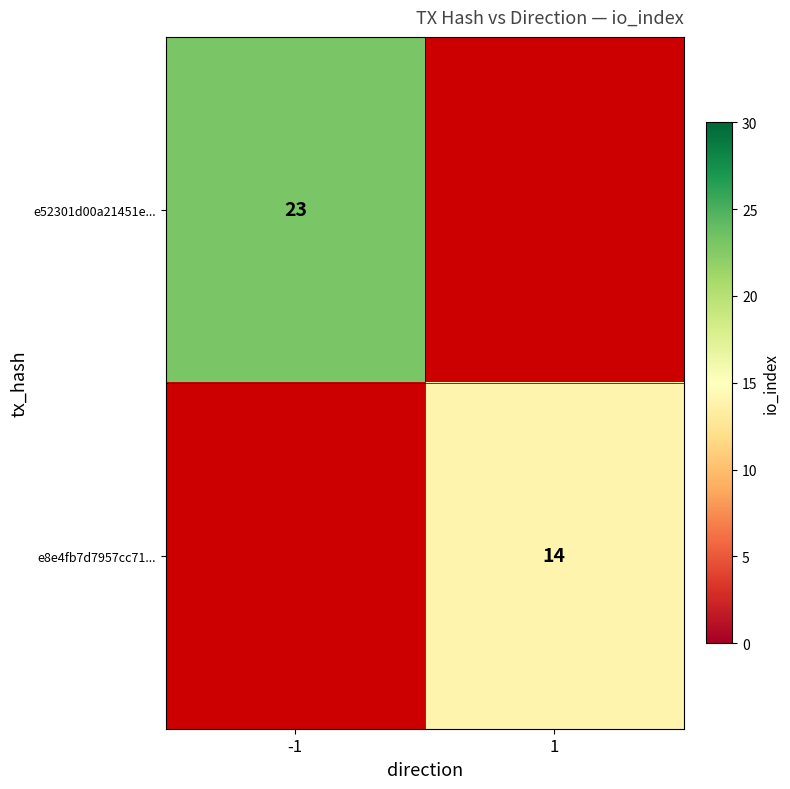

The e52301d00a21451e... series shows 23 at -1. True or false?

True